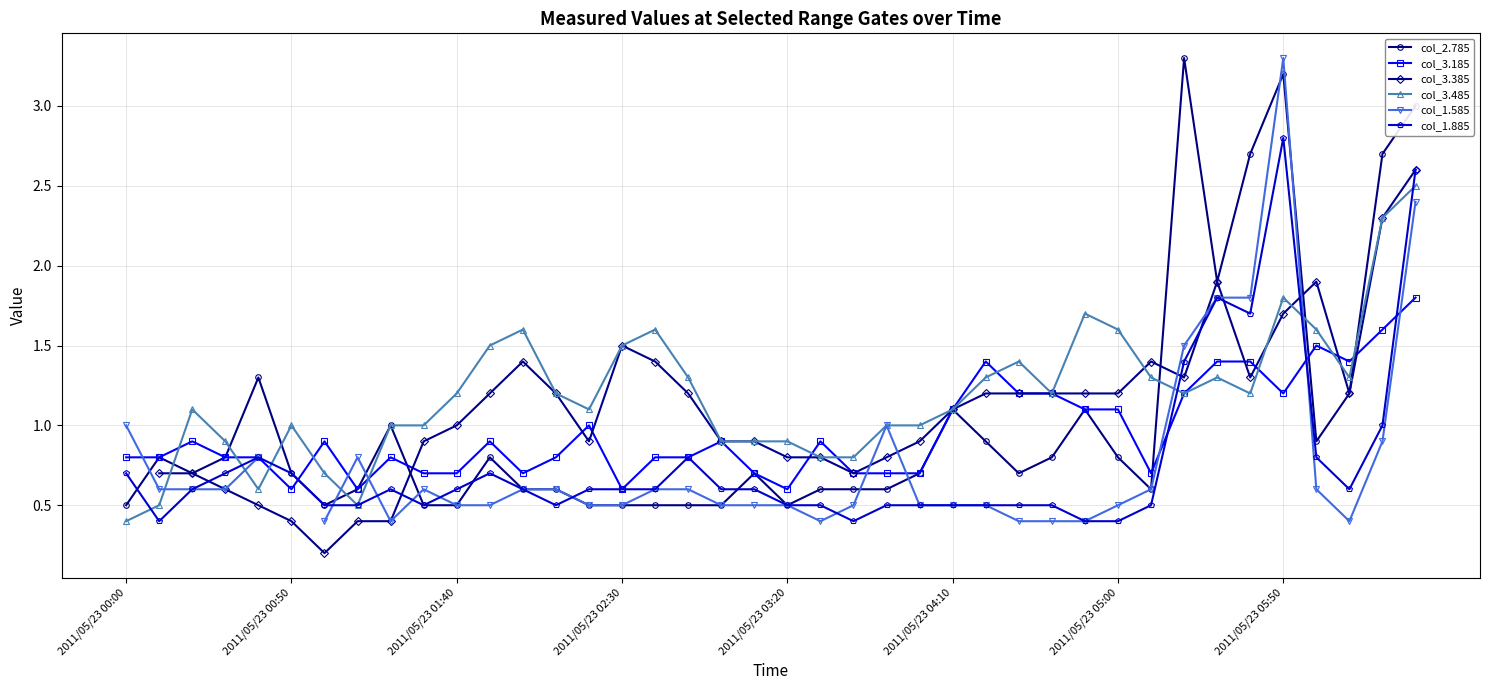

True or false: col_3.385 has more than 2 interior local peaks.

True